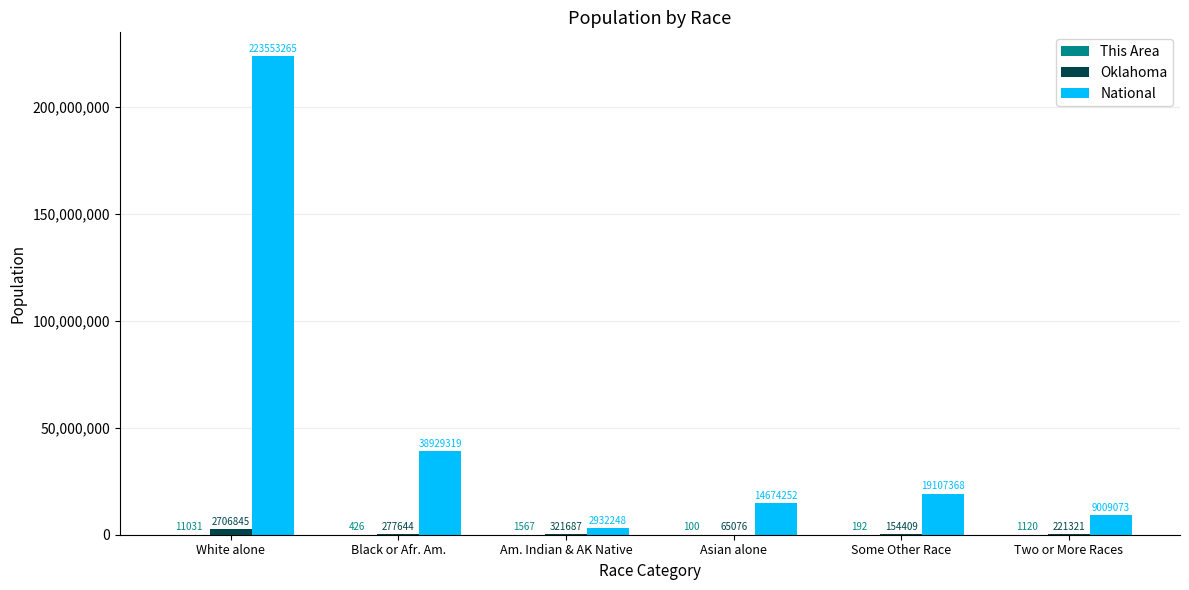

Which category has the highest value across all series?

White alone